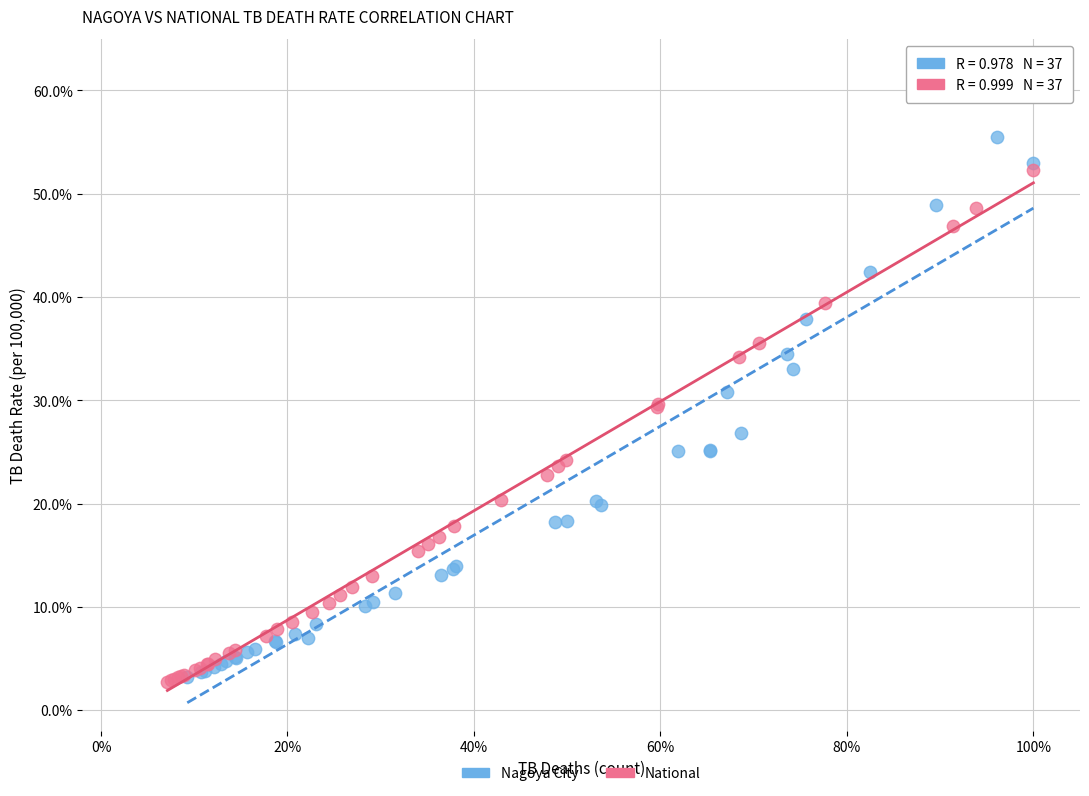

Which series reaches the maximum Y coordinate?

Nagoya City